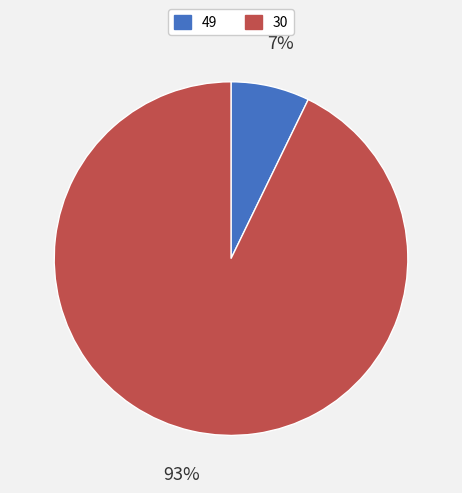

What percentage is the 49 slice, to the nearest percent?

7%